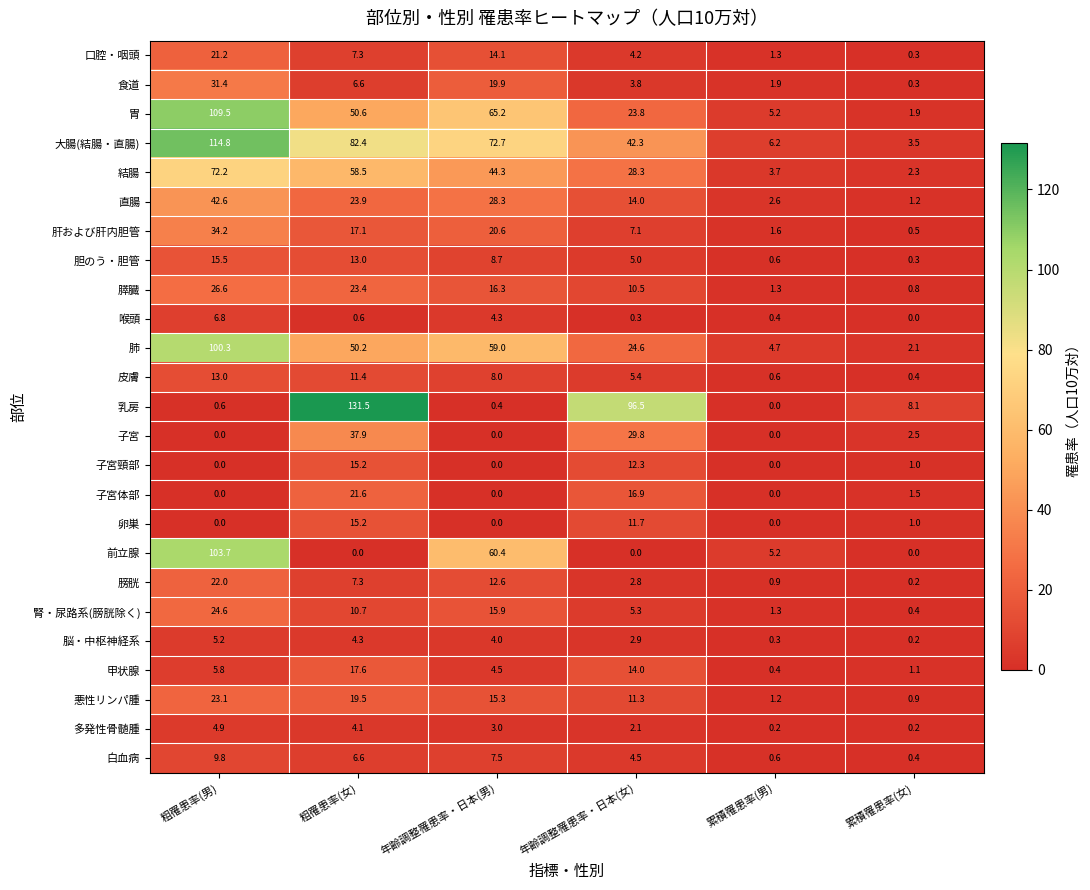

Which series has the largest total across all categories?

大腸(結腸・直腸)